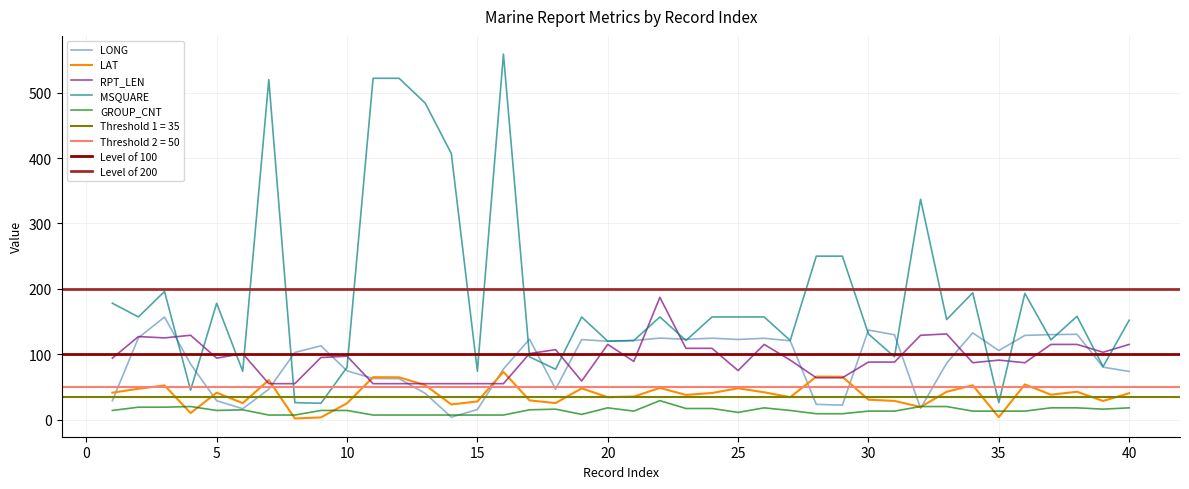

What is the spread (max minus min) of values at 24?

140.0